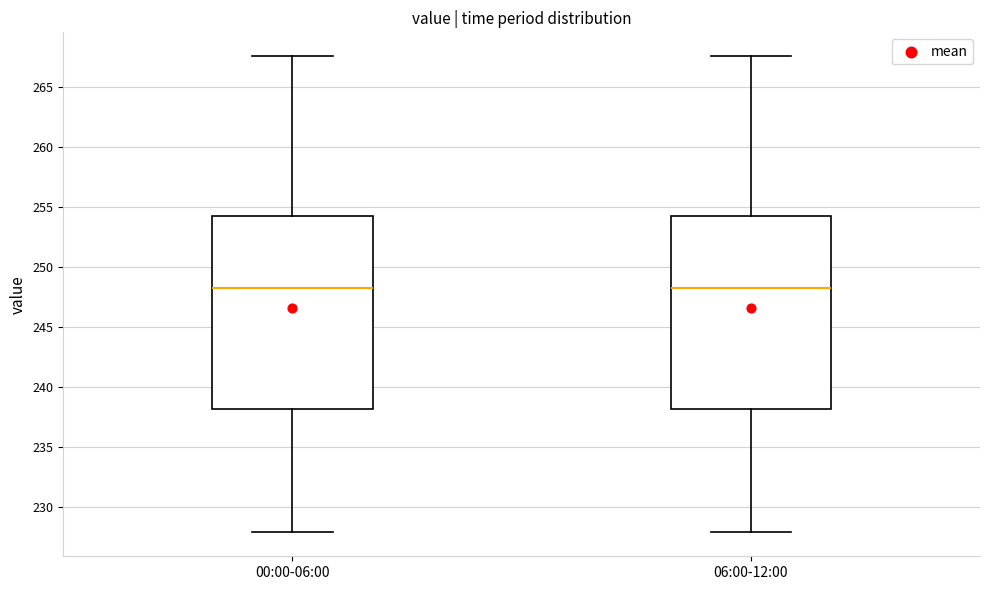

Where does the upper whisker of the box for 06:00-12:00 end on the y-axis? The values are not printed on the chart, so give them approximately, as read against the axis.

267.5